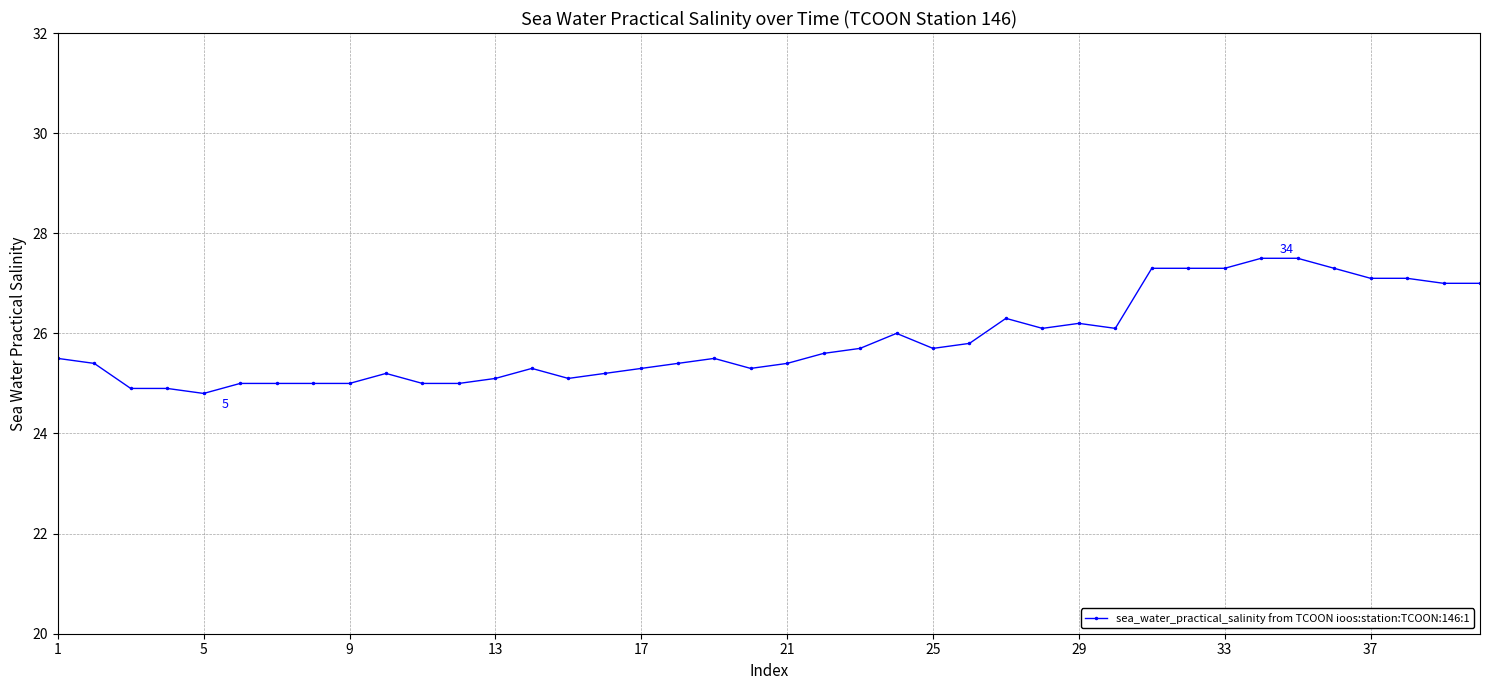

What is the value of the 22nd point from the left?

25.6